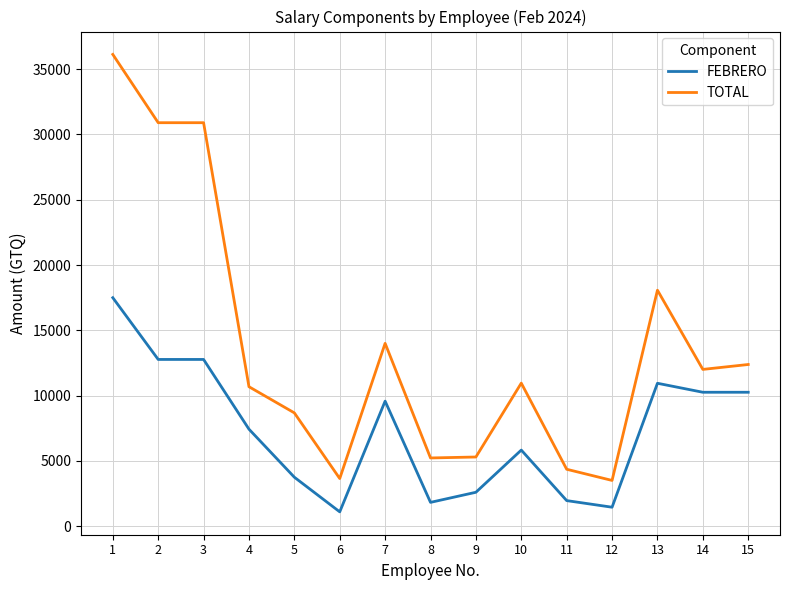

At which label does FEBRERO first exceed 7435?

1